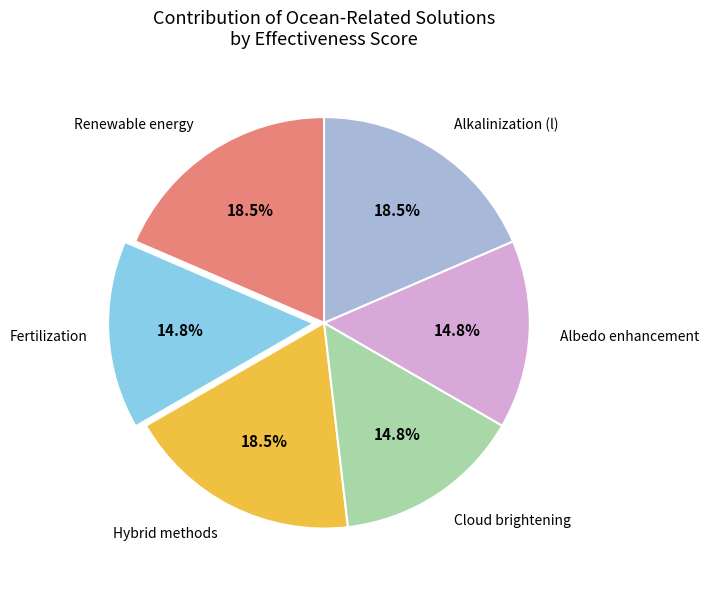

Combined, do Renewable energy and Cloud brightening account for over 50%?

No